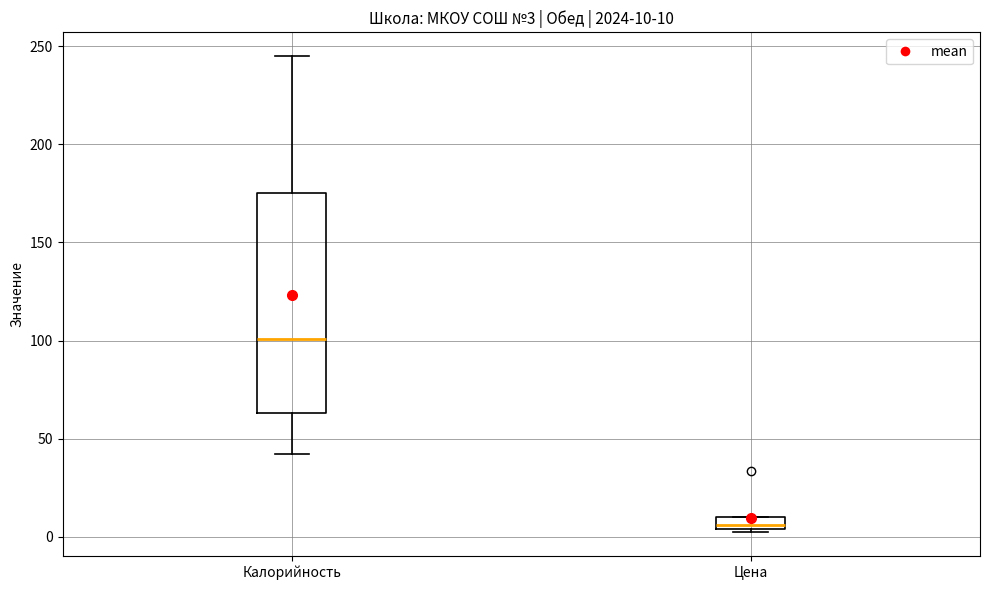

Which box is the tallest, from its lower edge to its upper edge?

Калорийность